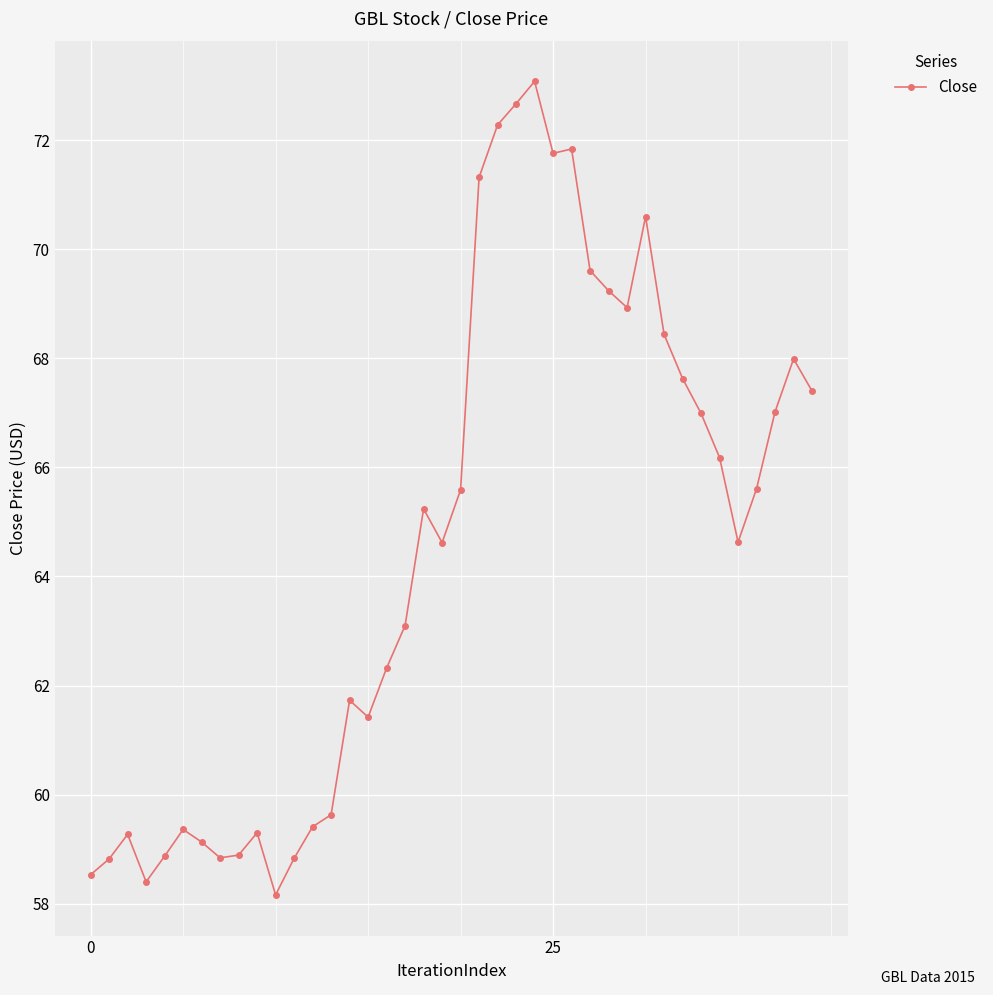

What is the difference between the maximum and second lowest values?

14.7